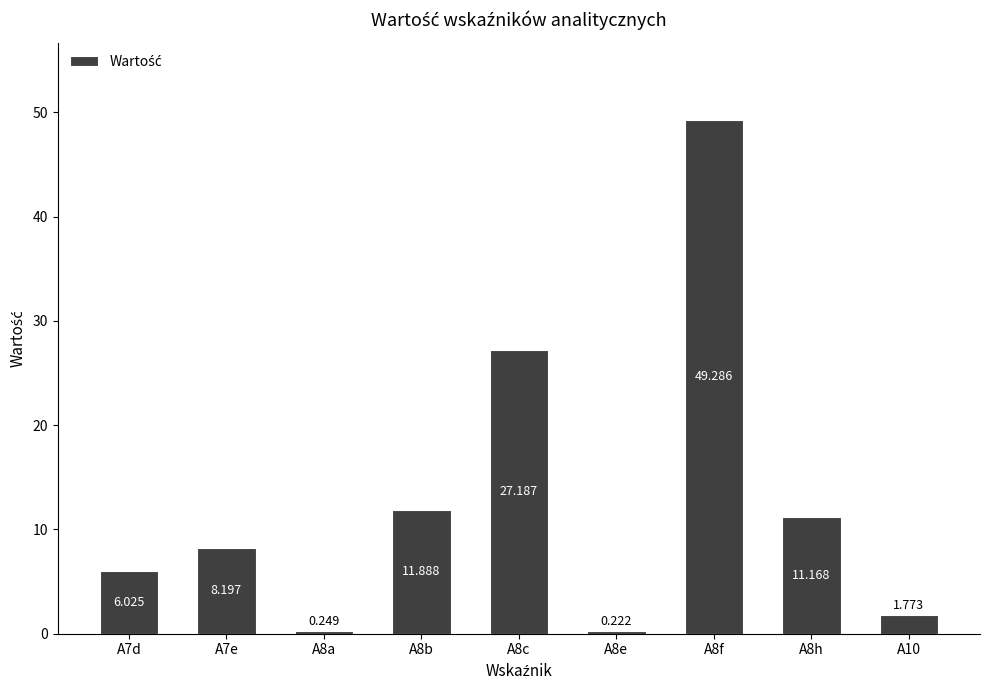

Reading left to right, list all the values displayed in this chart.

A7d=6.0	A7e=8.2	A8a=0.2	A8b=11.9	A8c=27.2	A8e=0.2	A8f=49.3	A8h=11.2	A10=1.8